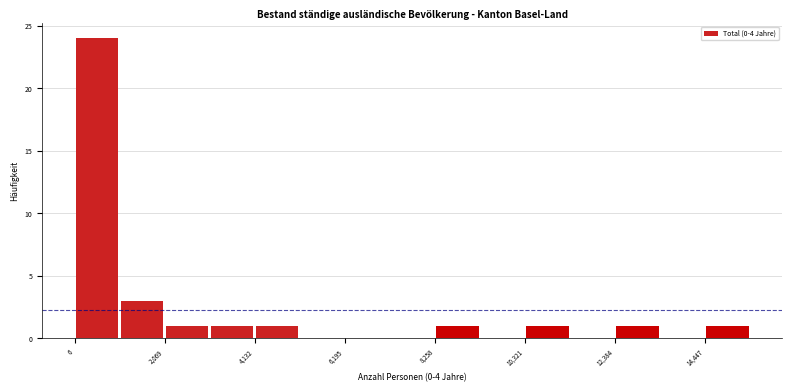

Read against the x-axis, roughly where is the centre of the tallest bar?

500